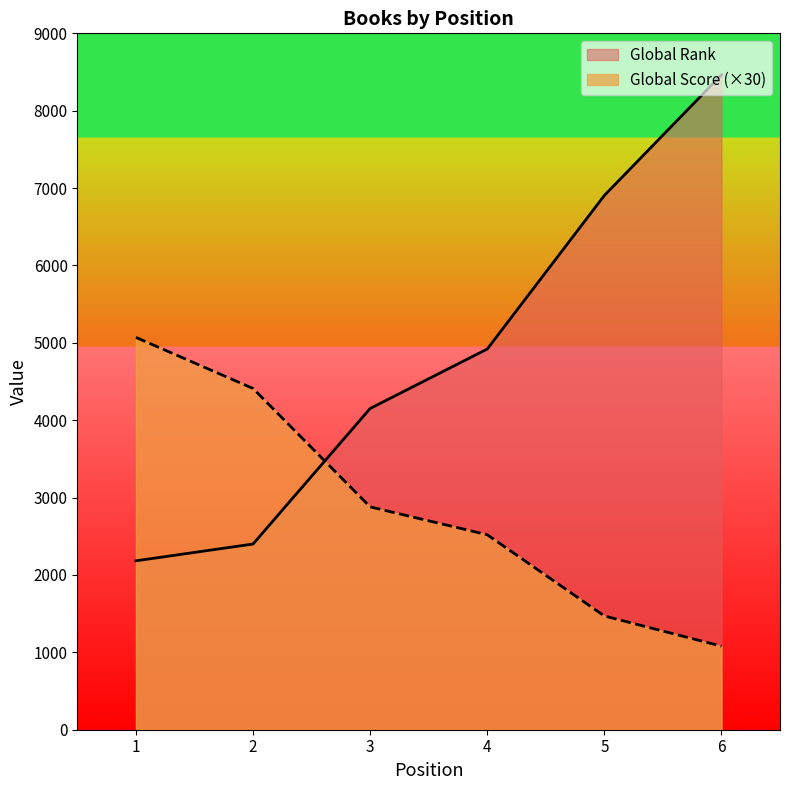

What value does the Global Score series have at 6, to the nearest 50?

1100